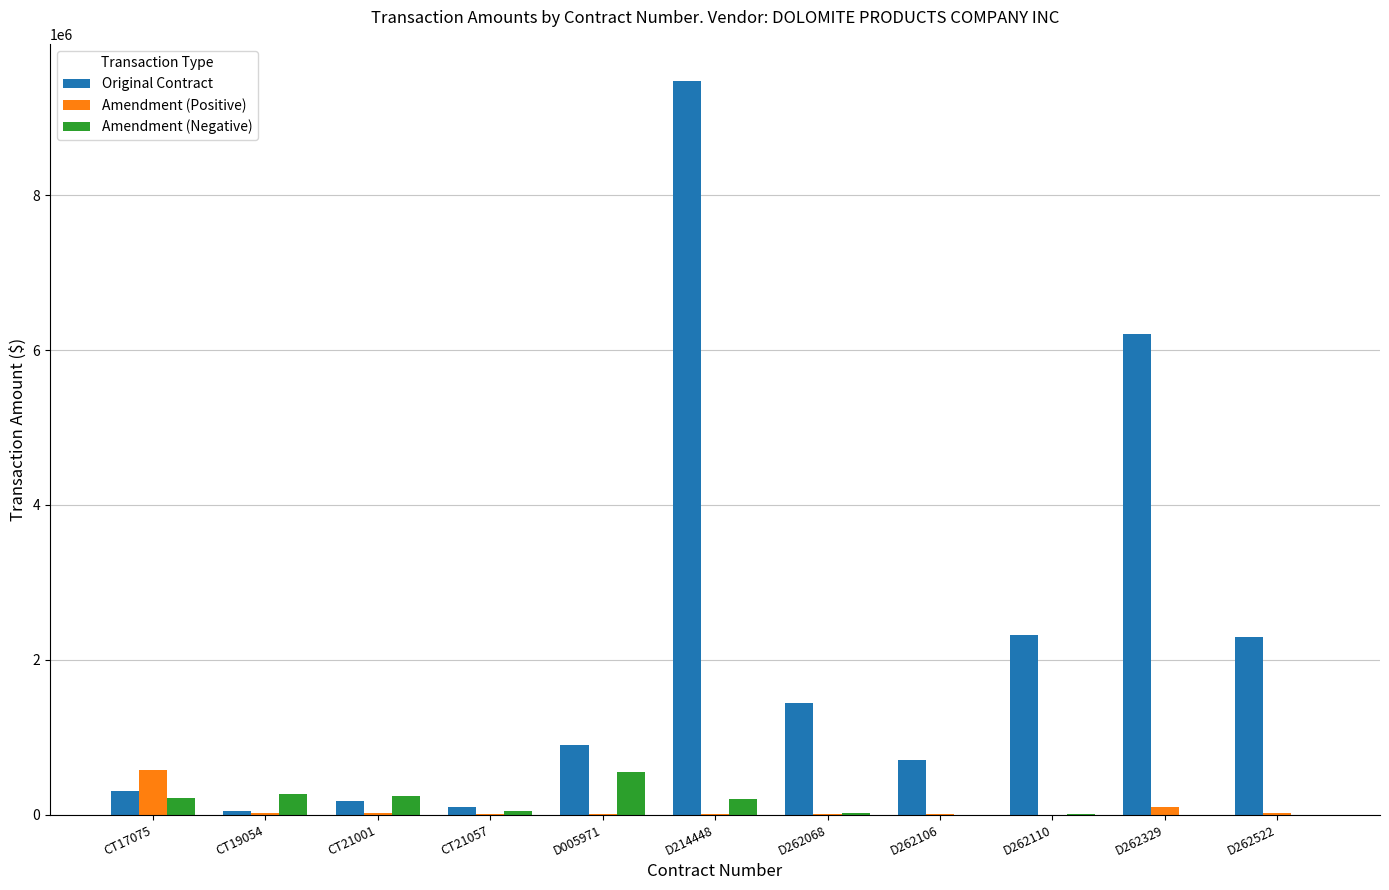

The Amendment (Positive) series shows 16742.4 at D262522. True or false?

True